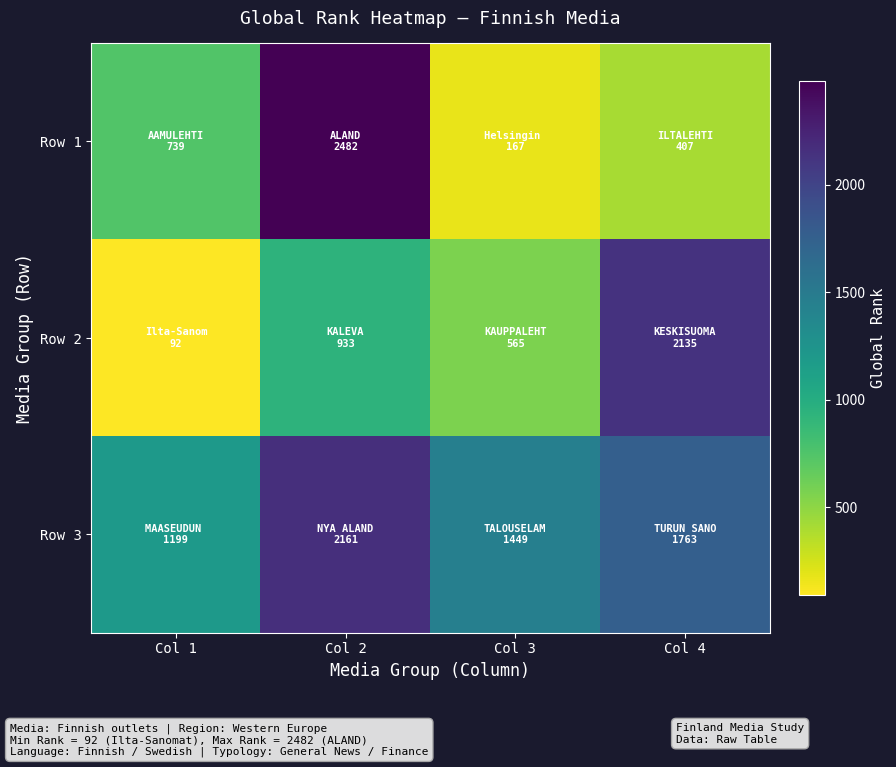

At which category is the sum across all series the highest?

Col 2